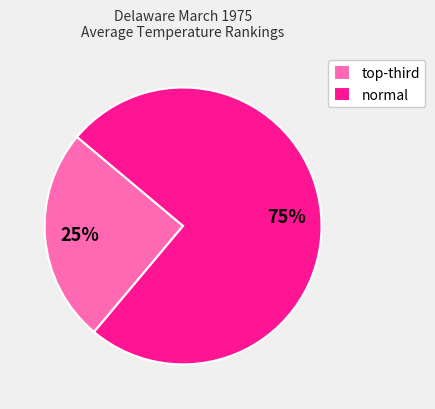

To the nearest percent, what percentage of the pie is normal?

75%